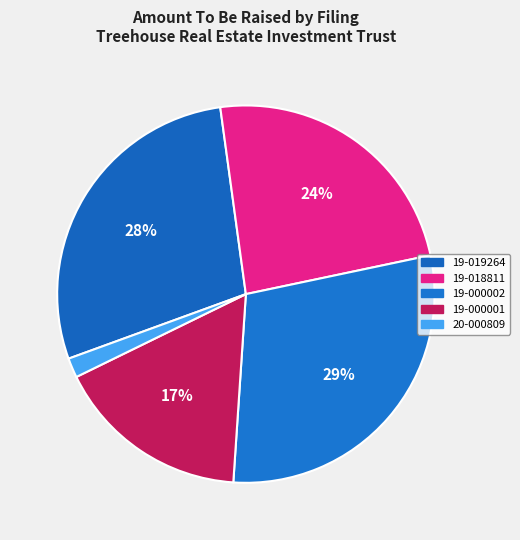

Rank the categories by value from lowest to highest.

20-000809, 19-000001, 19-018811, 19-019264, 19-000002